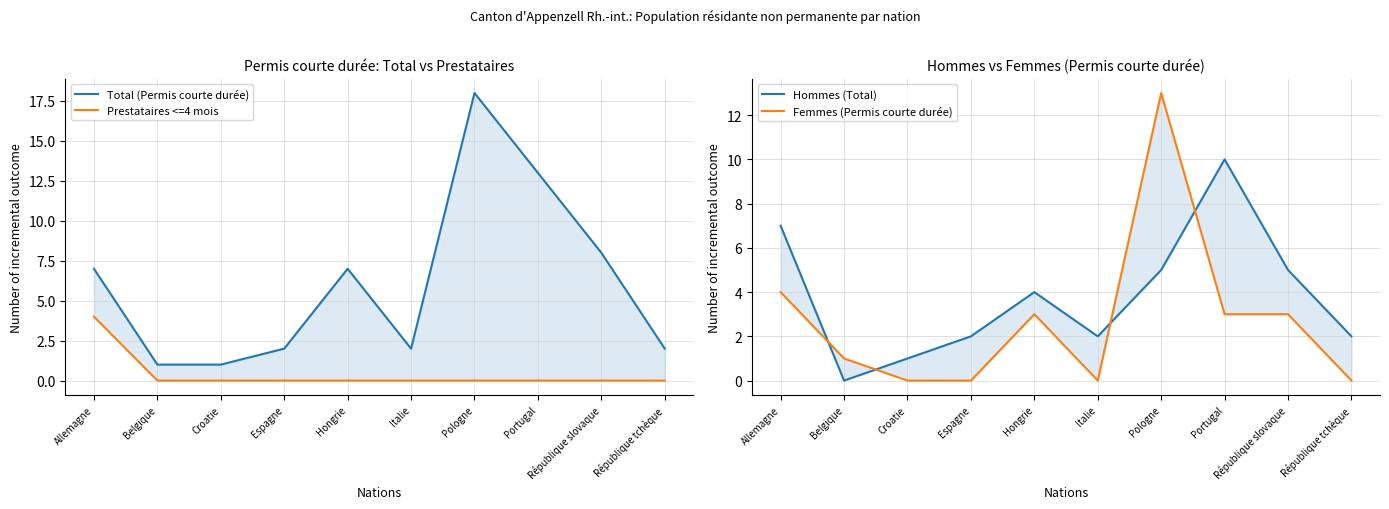

Does the chart have visible grid lines?

Yes